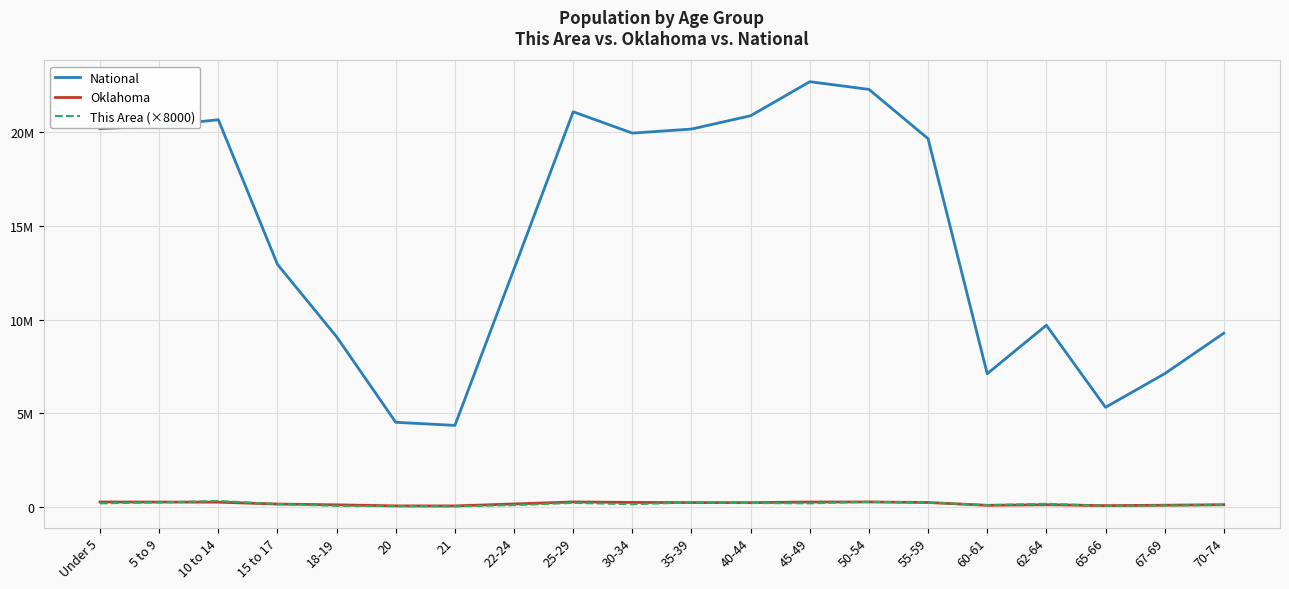

What are all the series names shown in the legend?

National, Oklahoma, This Area (×8000)